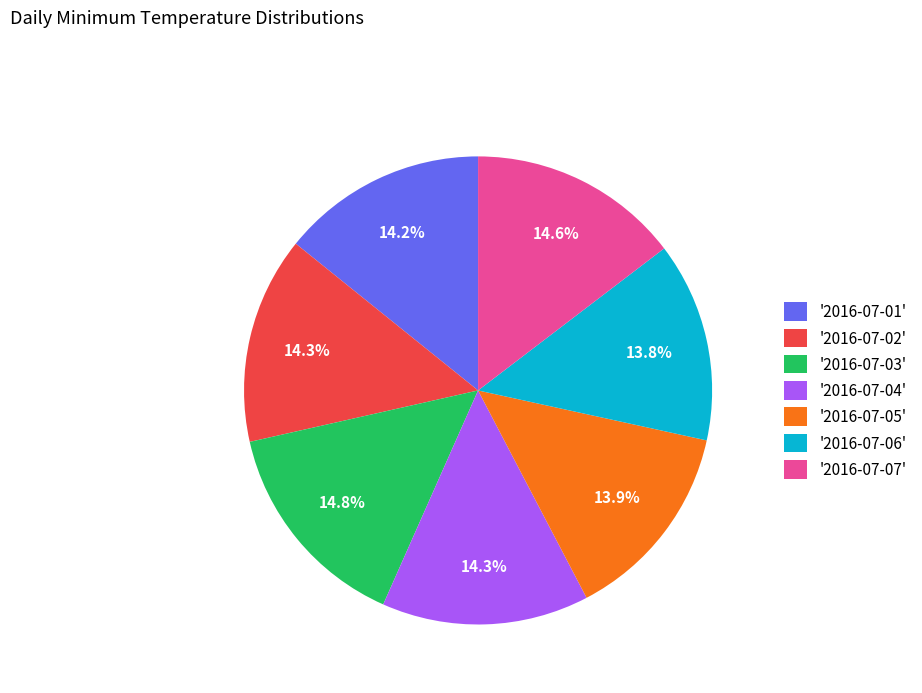

Do '2016-07-06' and '2016-07-05' together represent more than half of the pie?

No